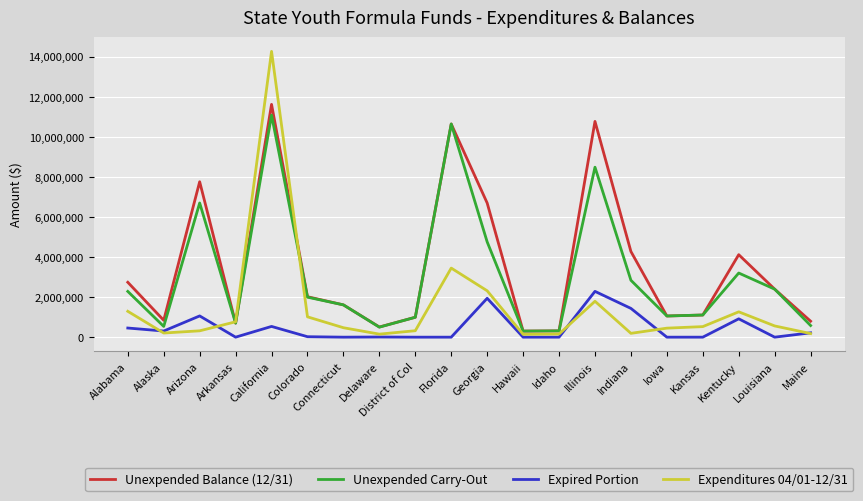

What position from the left is Iowa?

16